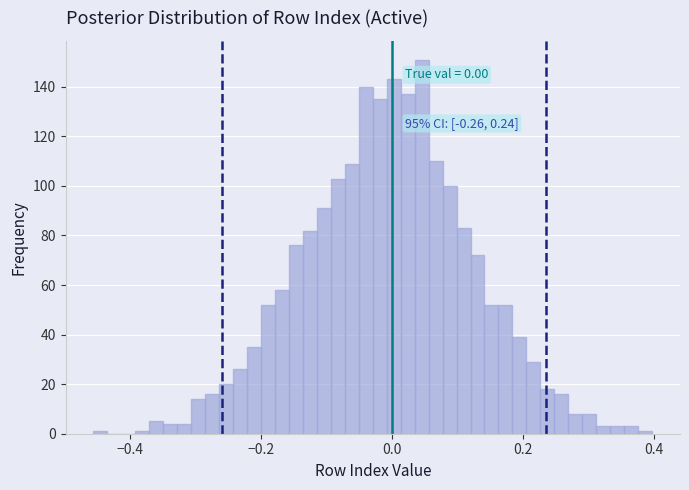

Around what value on the x-axis is the tallest bar? Give the approximate position of its centre, as read against the axis.

0.04